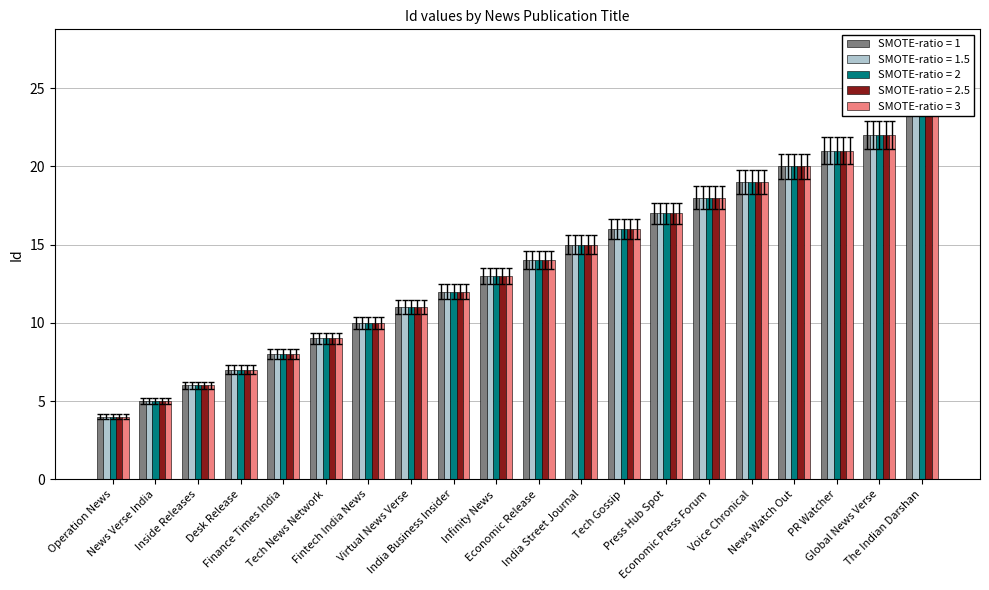

List the labels in order of SMOTE-ratio = 2 value, largest first.

The Indian Darshan, Global News Verse, PR Watcher, News Watch Out, Voice Chronical, Economic Press Forum, Press Hub Spot, Tech Gossip, India Street Journal, Economic Release, Infinity News, India Business Insider, Virtual News Verse, Fintech India News, Tech News Network, Finance Times India, Desk Release, Inside Releases, News Verse India, Operation News